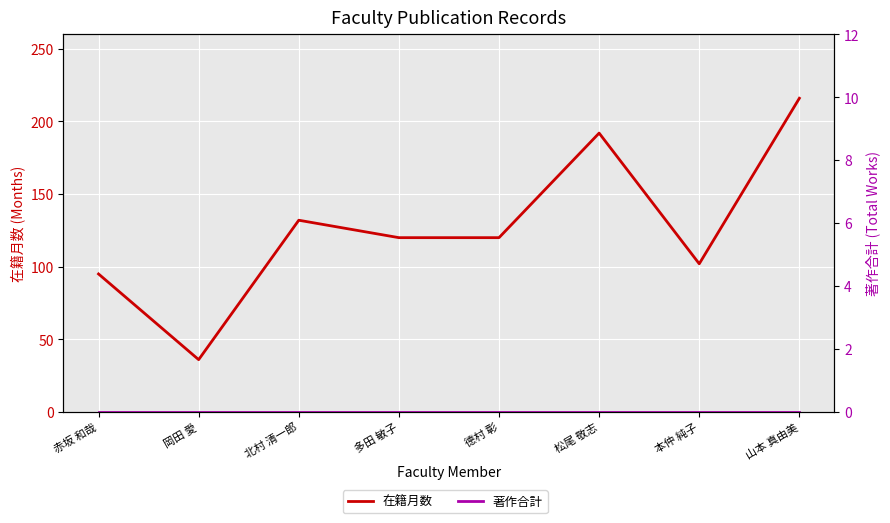

List the labels in order of 著作合計 value, smallest first.

赤坂 和哉, 岡田 愛, 北村 清一郎, 多田 敏子, 德村 彰, 松尾 敬志, 本仲 純子, 山本 真由美